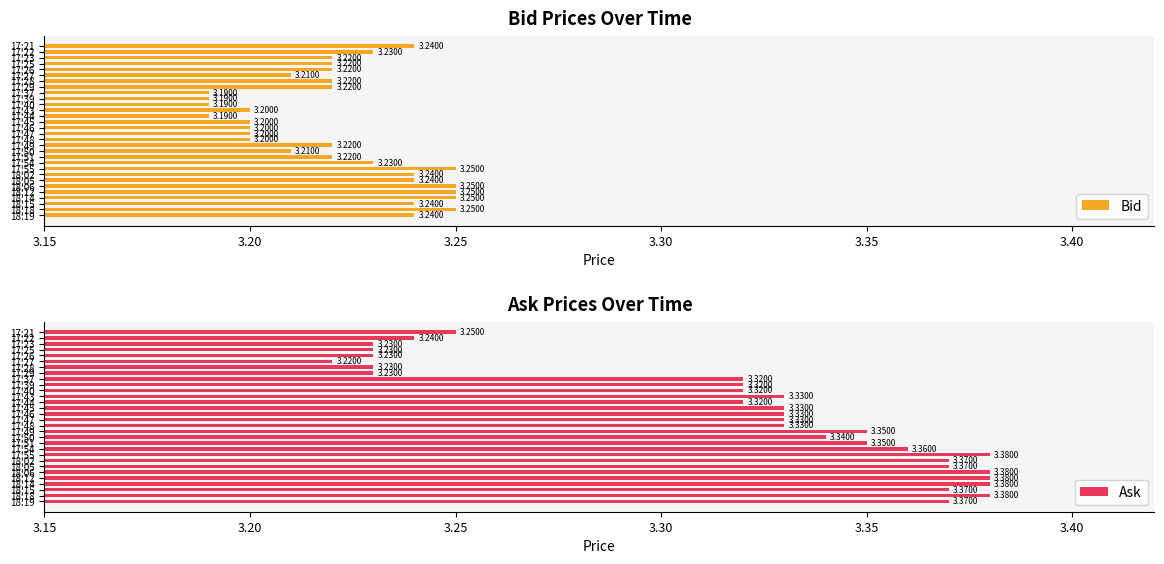

How many bars are there in total?

60